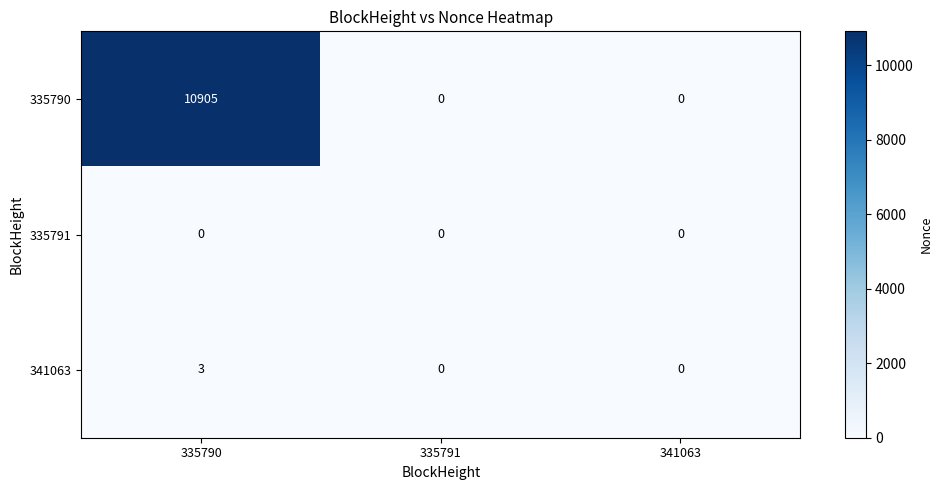

Which category has the highest value across all series?

335790